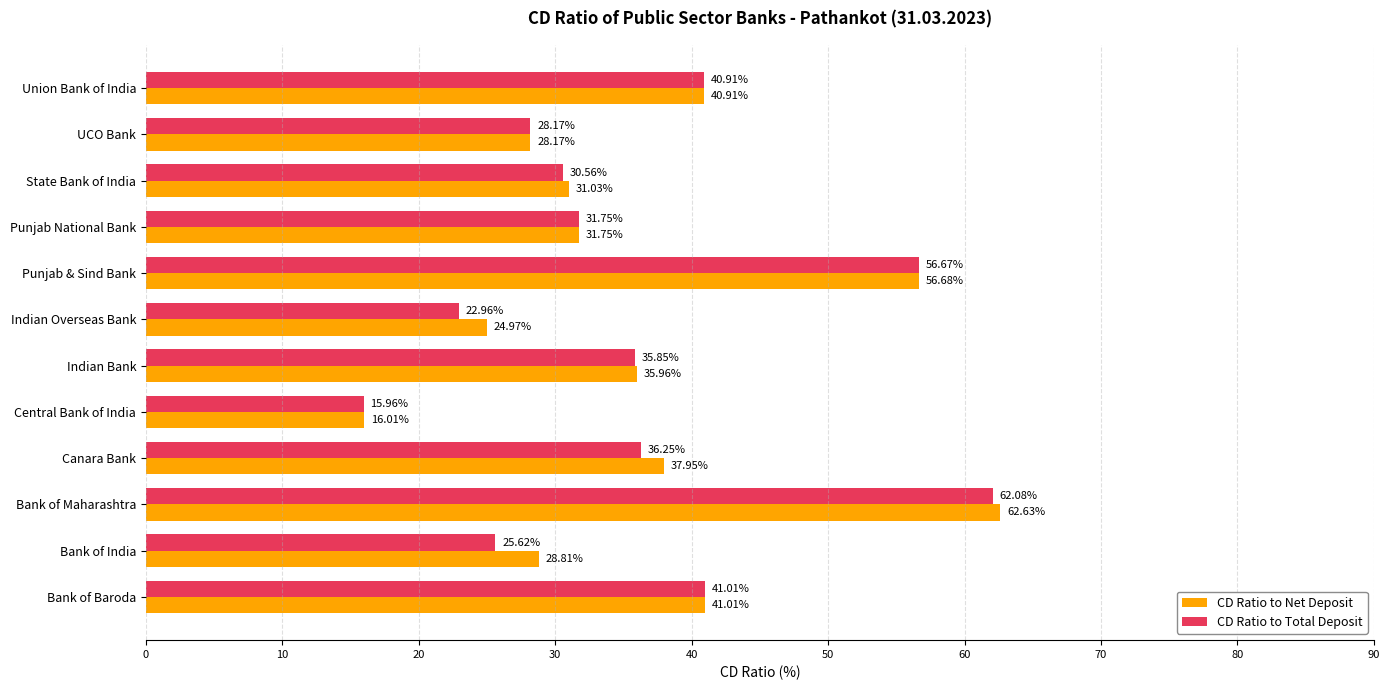

What is the total value across all series at Indian Bank?

71.8